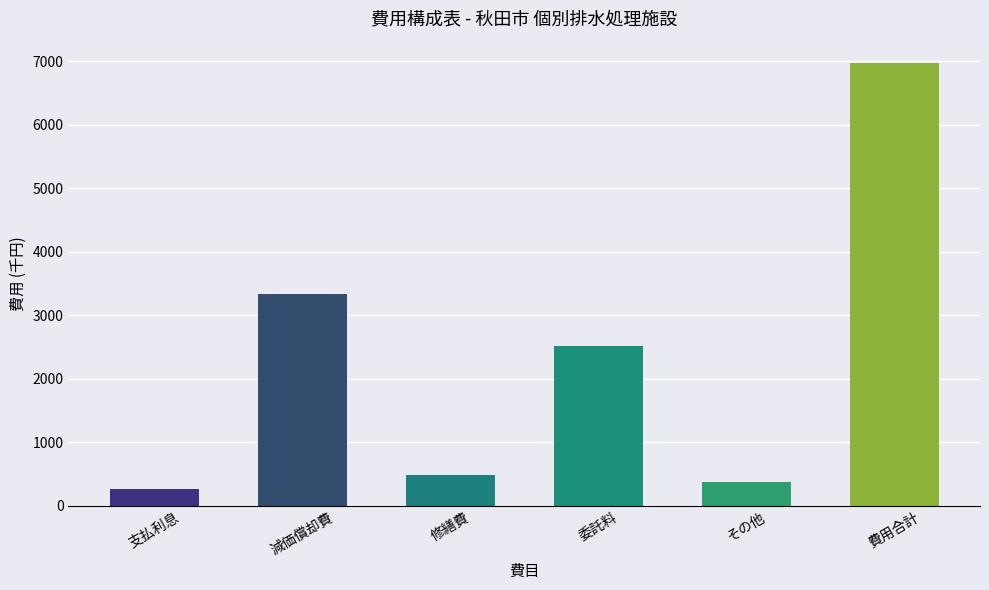

What is the sum of all values?

13956